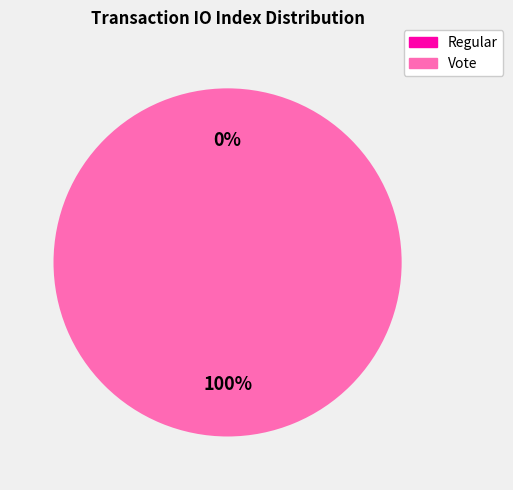

To the nearest percent, what percentage of the pie is Vote?

100%